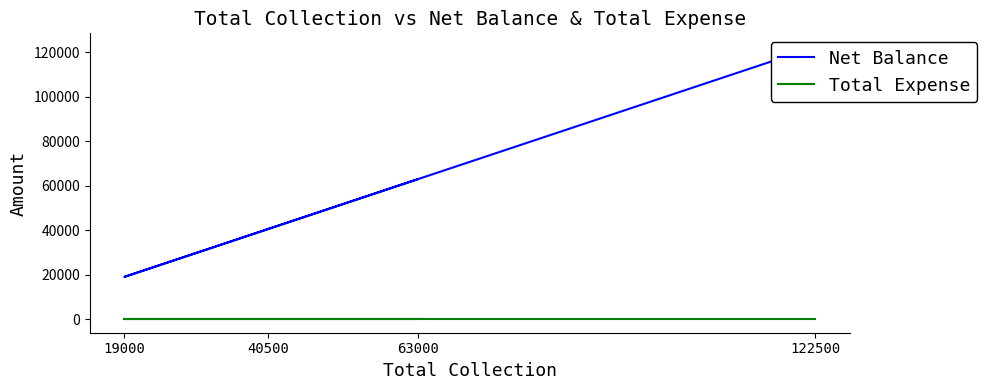

Where is the first local minimum for Net Balance?

19000